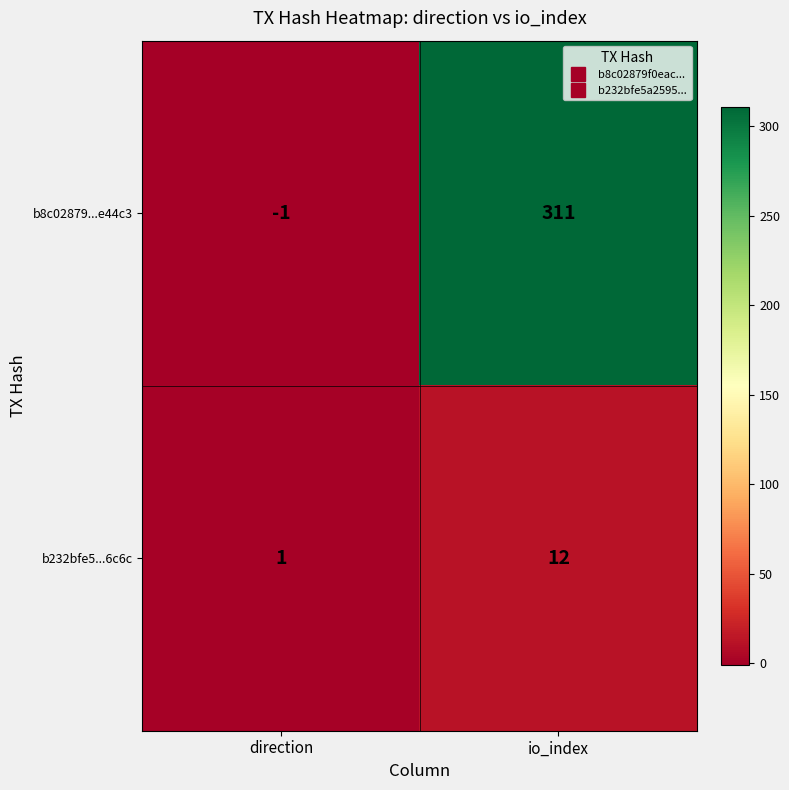

Reading left to right, extract all data points from this chart.

b8c02879...e44c3: direction=-1	io_index=311
b232bfe5...6c6c: direction=1	io_index=12